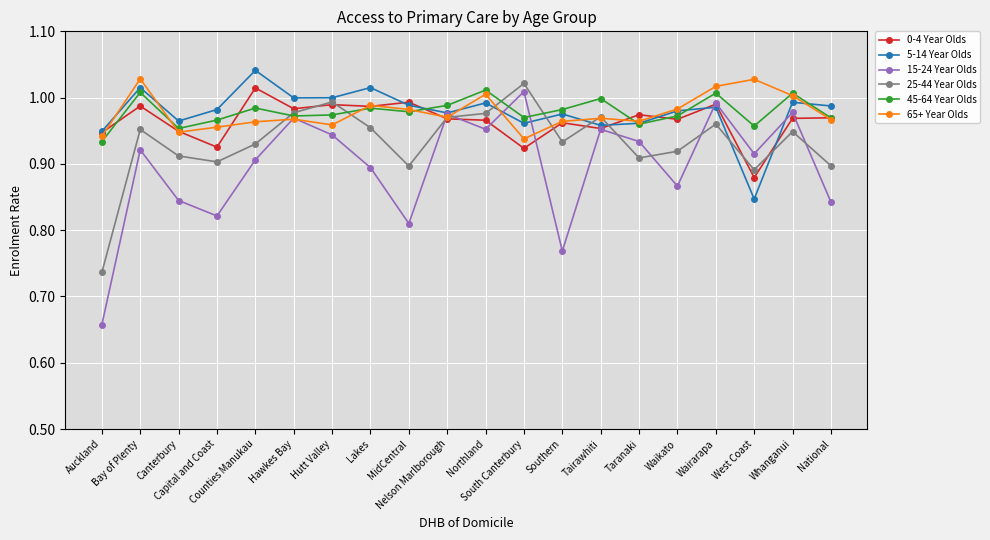

What is the difference between the highest and lowest values at Southern?

0.2